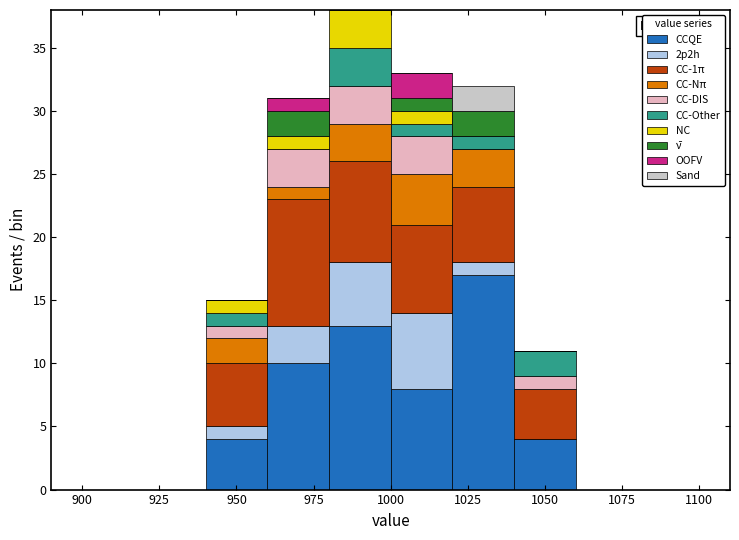

Which range on the x-axis has the tallest stacked bar (by total height)?

980 to 1000